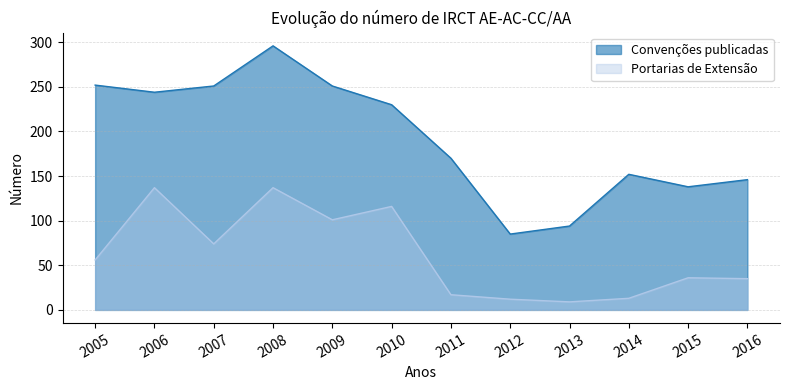

The Portarias de Extensão series shows 166 at 2010. True or false?

False